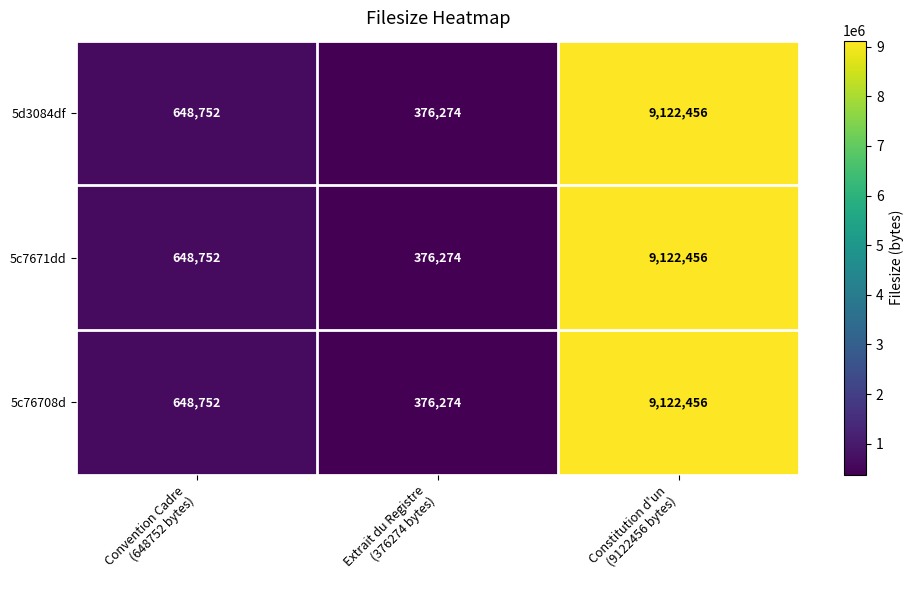

What is the minimum value for 5c76708d?

376274